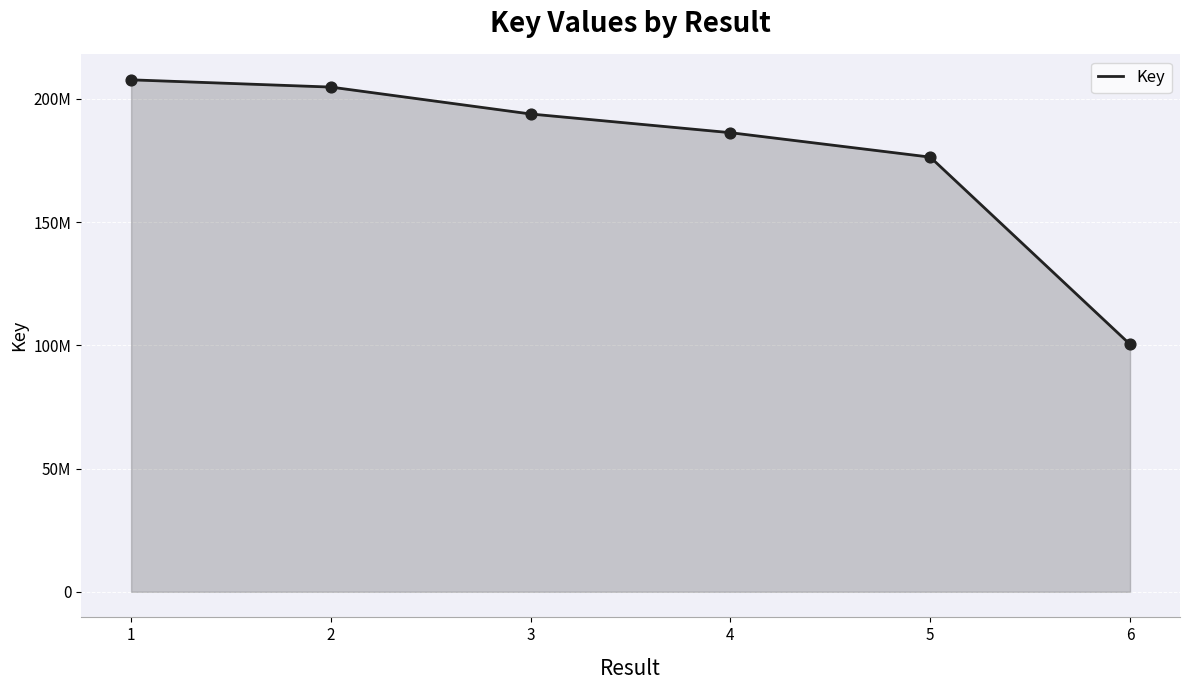

Does the chart have visible grid lines?

Yes